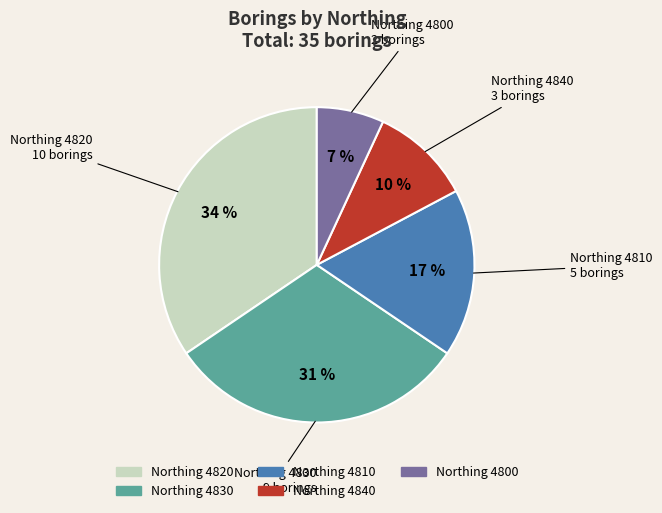

How many slices are in this pie chart?

5